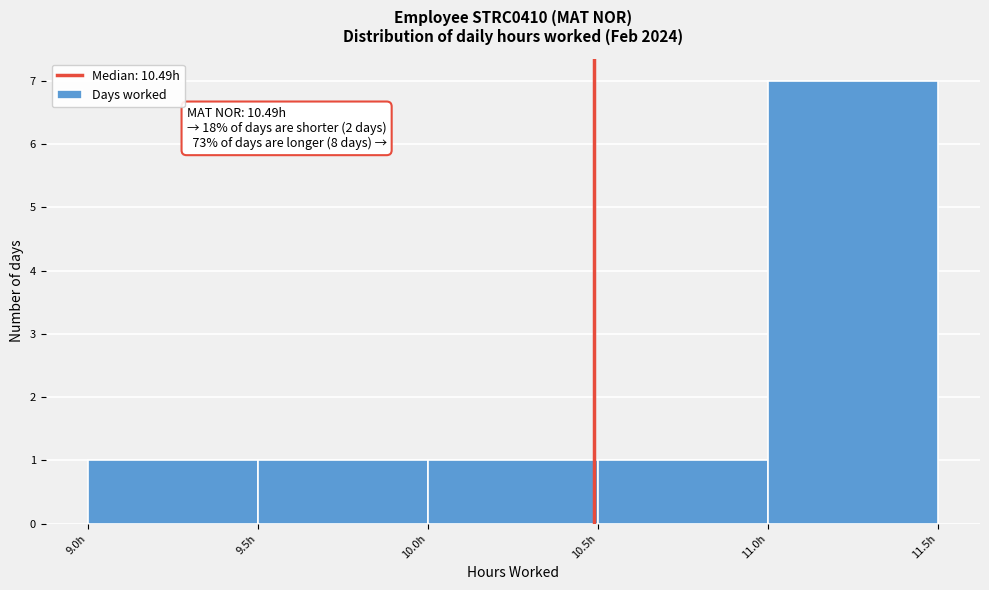

Which range on the x-axis has the tallest bar?

11.0 to 11.5